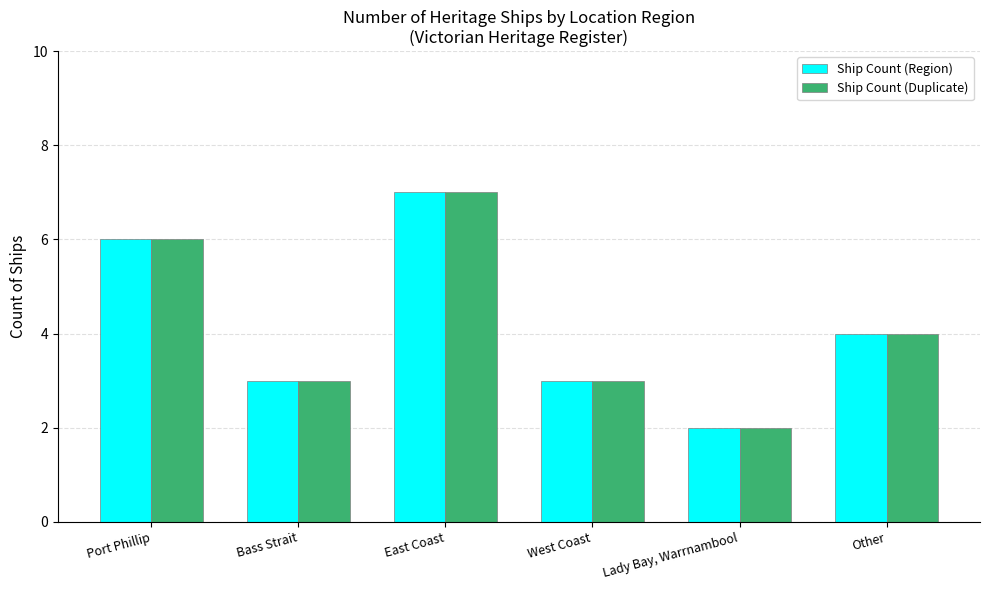

What is the average value of the Ship Count (Region) series?

4